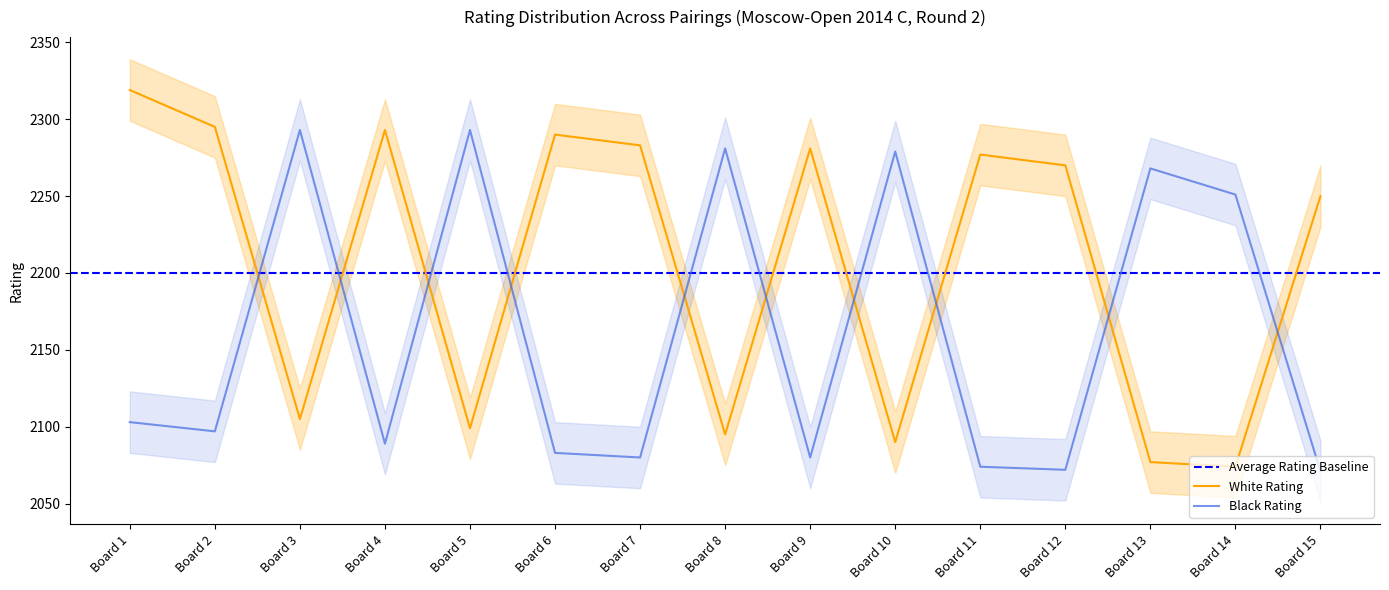

How many lines are shown in the chart?

2